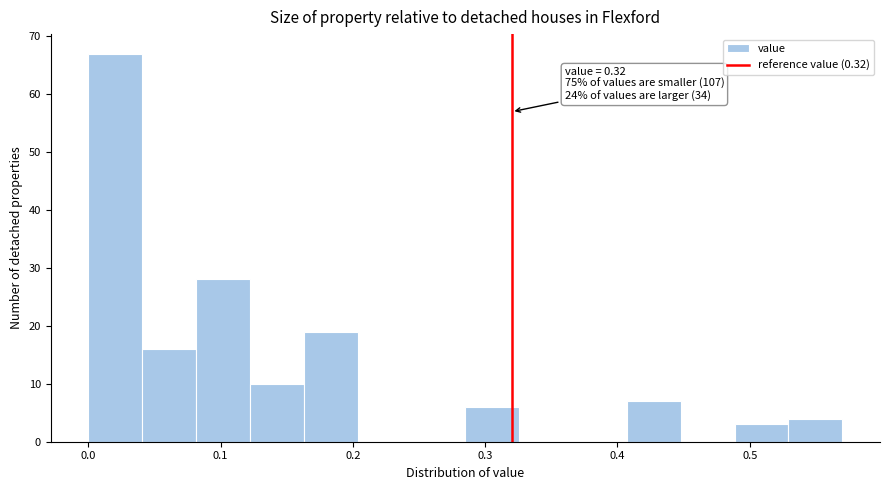

Over which range of the x-axis is the bar tallest?

0.00 to 0.04